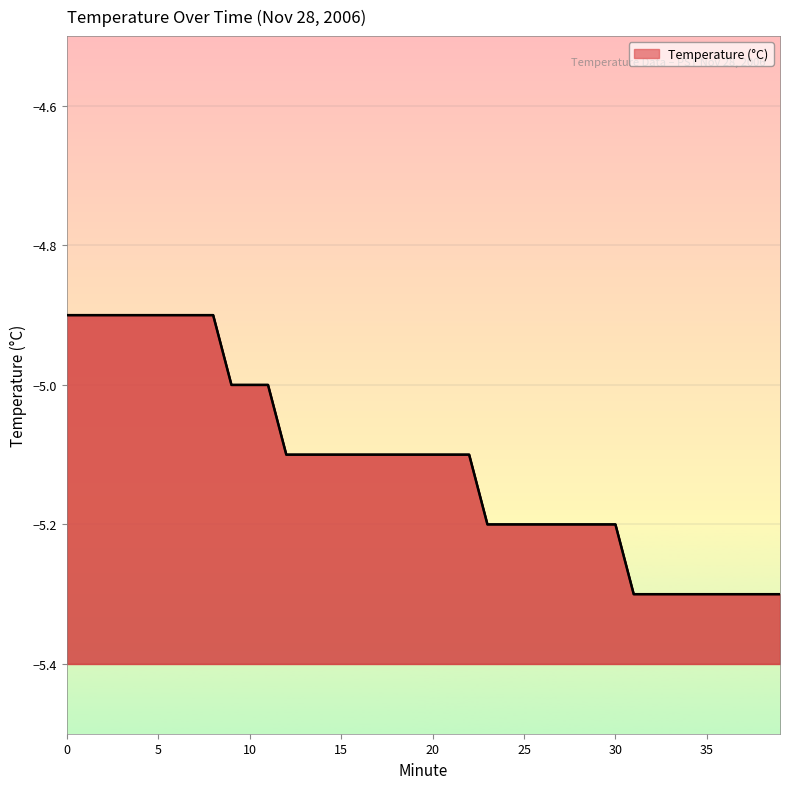

Is it true that the value at 23 is -5.2?

True